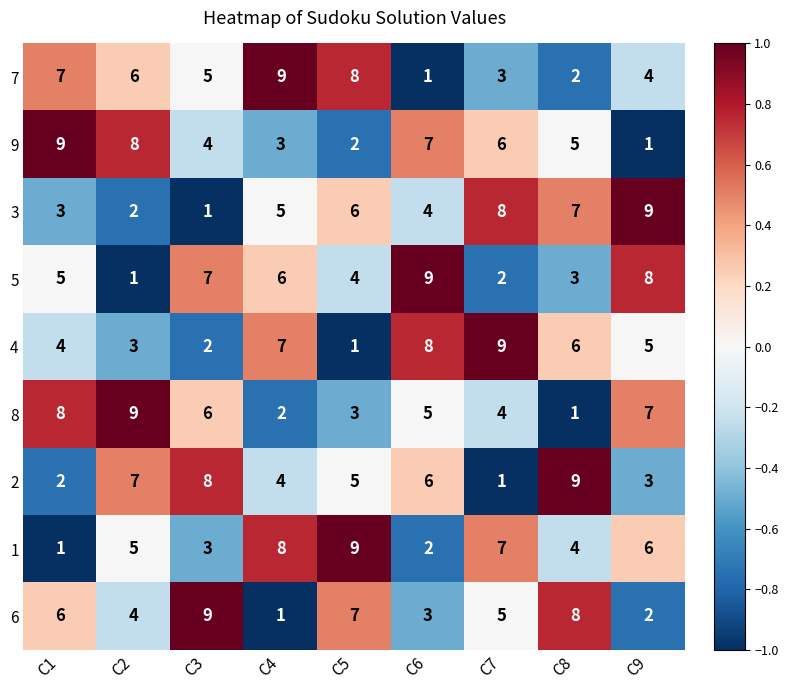

At which label does 3 reach its minimum?

C3